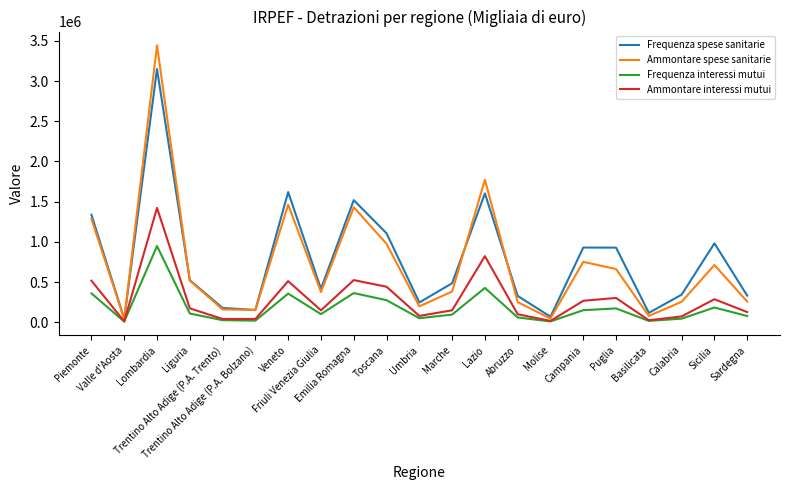

Which series has the widest spread of values?

Ammontare spese sanitarie